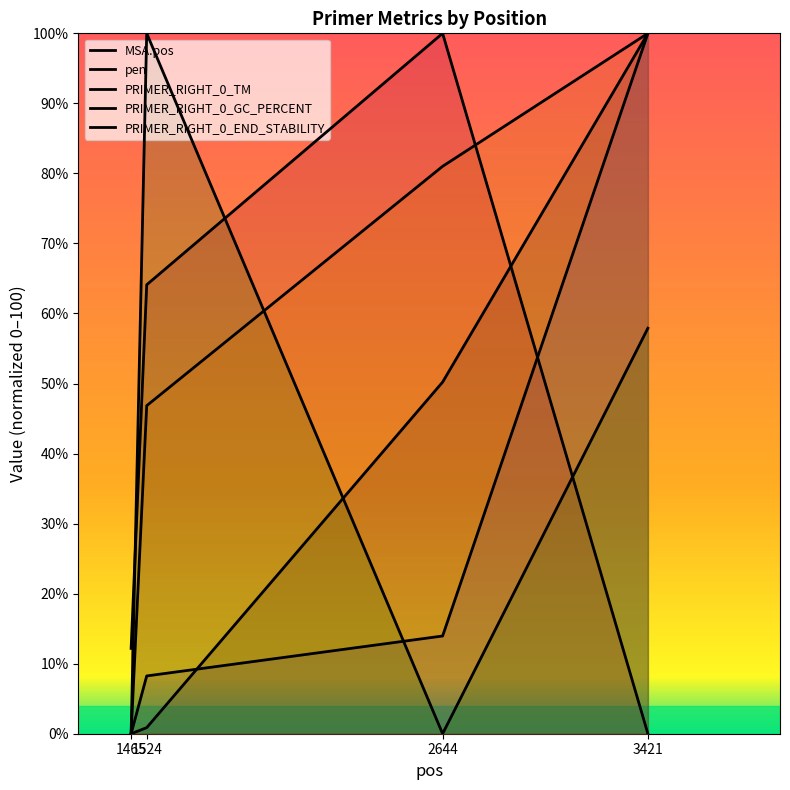

What is the difference between the pen values at 2644 and 3421?

86.0